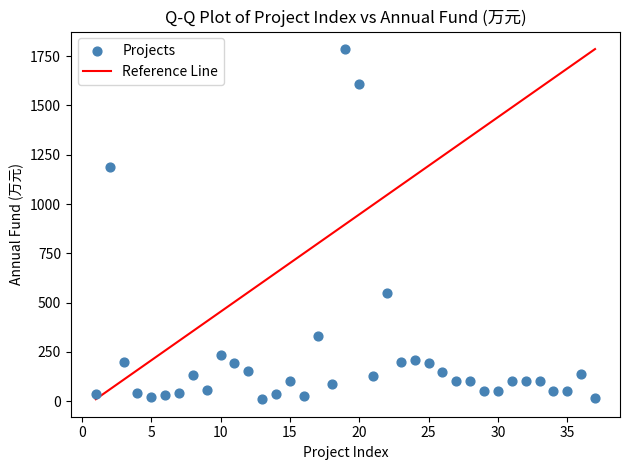

What Y value in the scatter plot is closest to 898?

1189.3